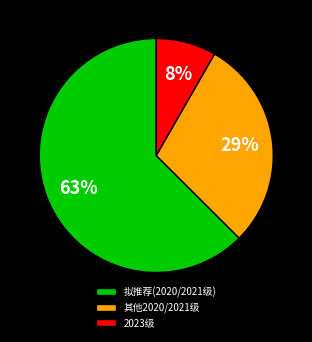

To the nearest percent, what percentage of the pie is 2023级?

8%